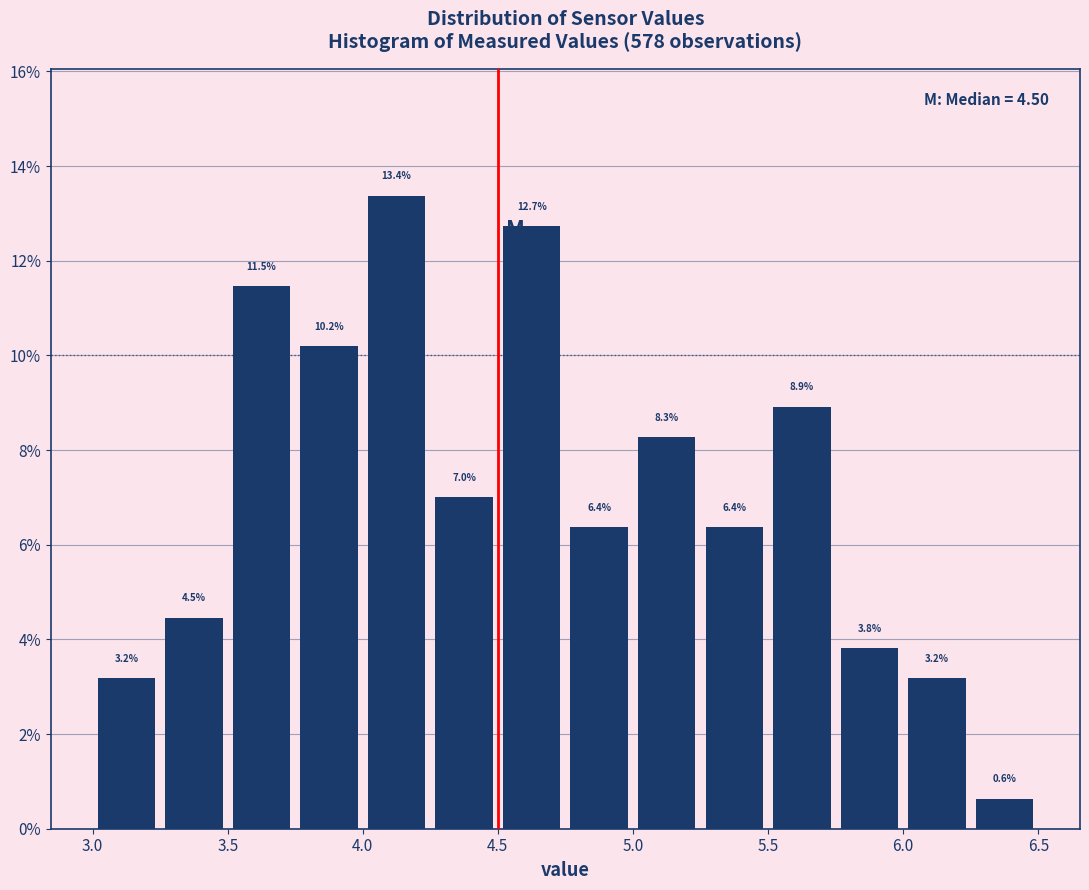

Reading left to right, transcribe this chart: for each bar, give the range it covers on the x-axis and its height.

3.00 to 3.25: 3.2
3.25 to 3.50: 4.5
3.50 to 3.75: 11.5
3.75 to 4.00: 10.2
4.00 to 4.25: 13.4
4.25 to 4.50: 7.0
4.50 to 4.75: 12.7
4.75 to 5.00: 6.4
5.00 to 5.25: 8.3
5.25 to 5.50: 6.4
5.50 to 5.75: 8.9
5.75 to 6.00: 3.8
6.00 to 6.25: 3.2
6.25 to 6.50: 0.6